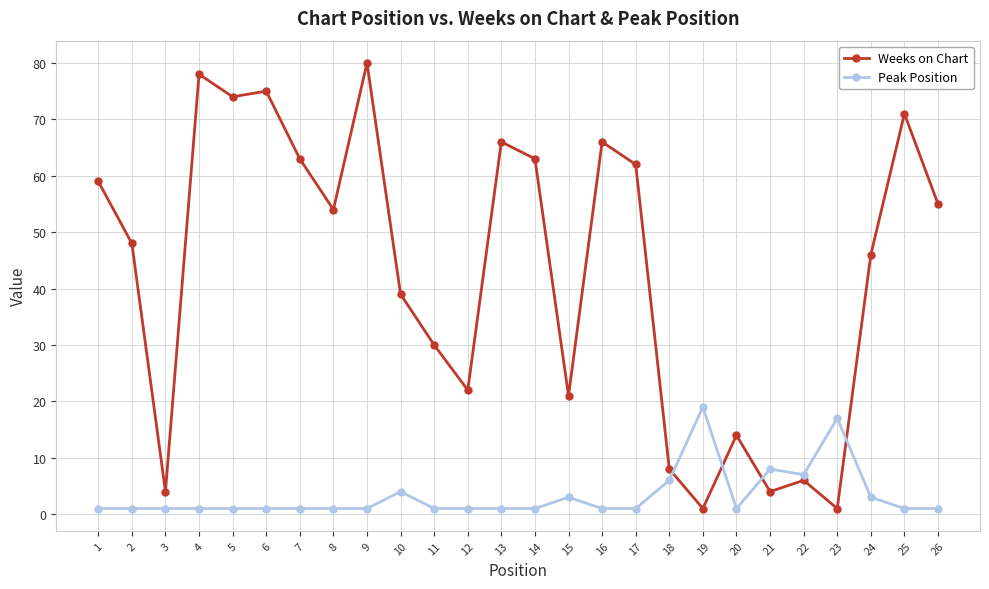

Reading left to right, list all the values displayed in this chart.

Weeks on Chart: 59	48	4	78	74	75	63	54	80	39	30	22	66	63	21	66	62	8	1	14	4	6	1	46	71	55
Peak Position: 1	1	1	1	1	1	1	1	1	4	1	1	1	1	3	1	1	6	19	1	8	7	17	3	1	1